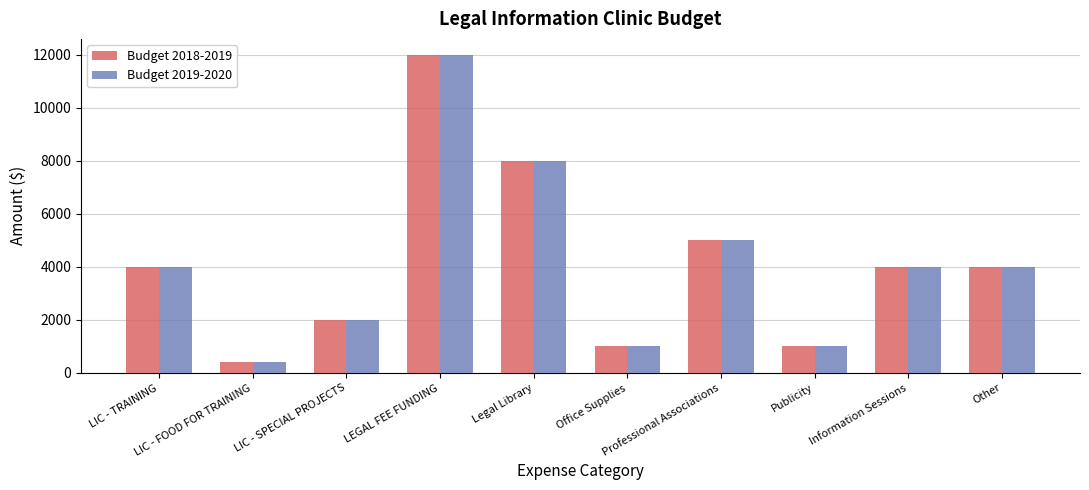

Reading left to right, transcribe all the data shown in this chart.

Budget 2018-2019: 4000	400	2000	12000	8000	1000	5000	1000	4000	4000
Budget 2019-2020: 4000	400	2000	12000	8000	1000	5000	1000	4000	4000